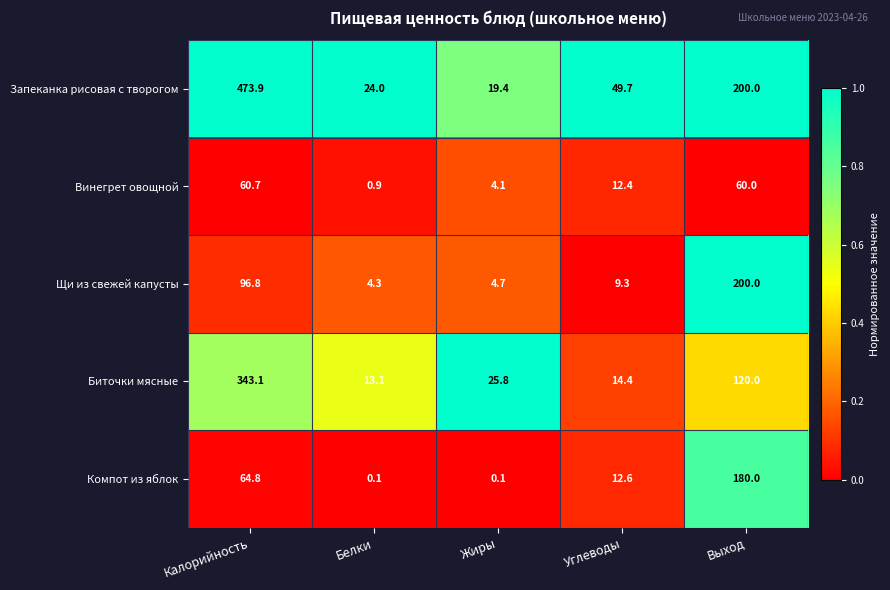

What is the spread (max minus min) of values at Калорийность?

413.2